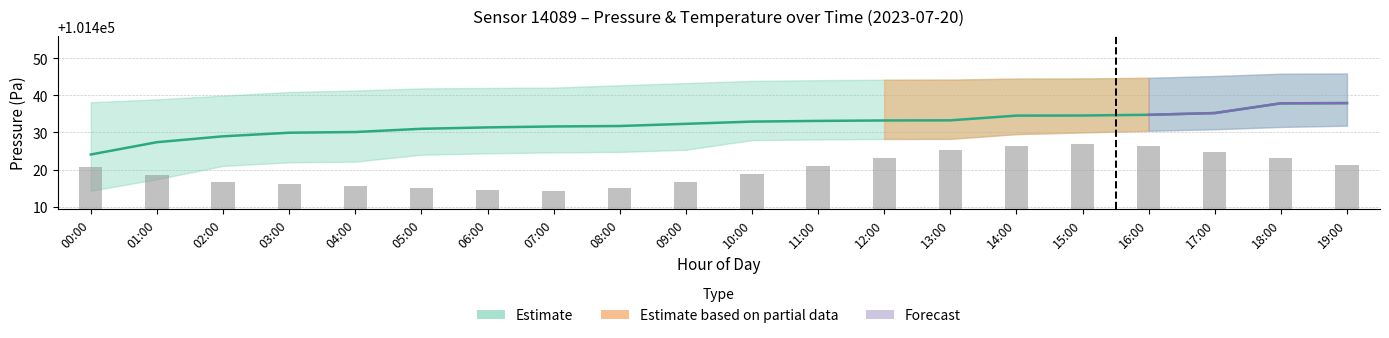

Reading right to left, list all the values displayed in this chart.

Pressure mid: 19:00=101437.9	18:00=101437.9	17:00=101435.2	16:00=101434.8	15:00=101434.6	14:00=101434.6	13:00=101433.3	12:00=101433.2	11:00=101433.1	10:00=101432.9	09:00=101432.3	08:00=101431.8	07:00=101431.6	06:00=101431.4	05:00=101431.0	04:00=101430.1	03:00=101429.9	02:00=101429.0	01:00=101427.4	00:00=101424.1
Temperature (scaled): 19:00=101421.3	18:00=101423.0	17:00=101424.8	16:00=101426.3	15:00=101426.9	14:00=101426.4	13:00=101425.3	12:00=101423.2	11:00=101420.9	10:00=101418.8	09:00=101416.7	08:00=101414.9	07:00=101414.2	06:00=101414.6	05:00=101415.1	04:00=101415.6	03:00=101416.2	02:00=101416.7	01:00=101418.5	00:00=101420.7